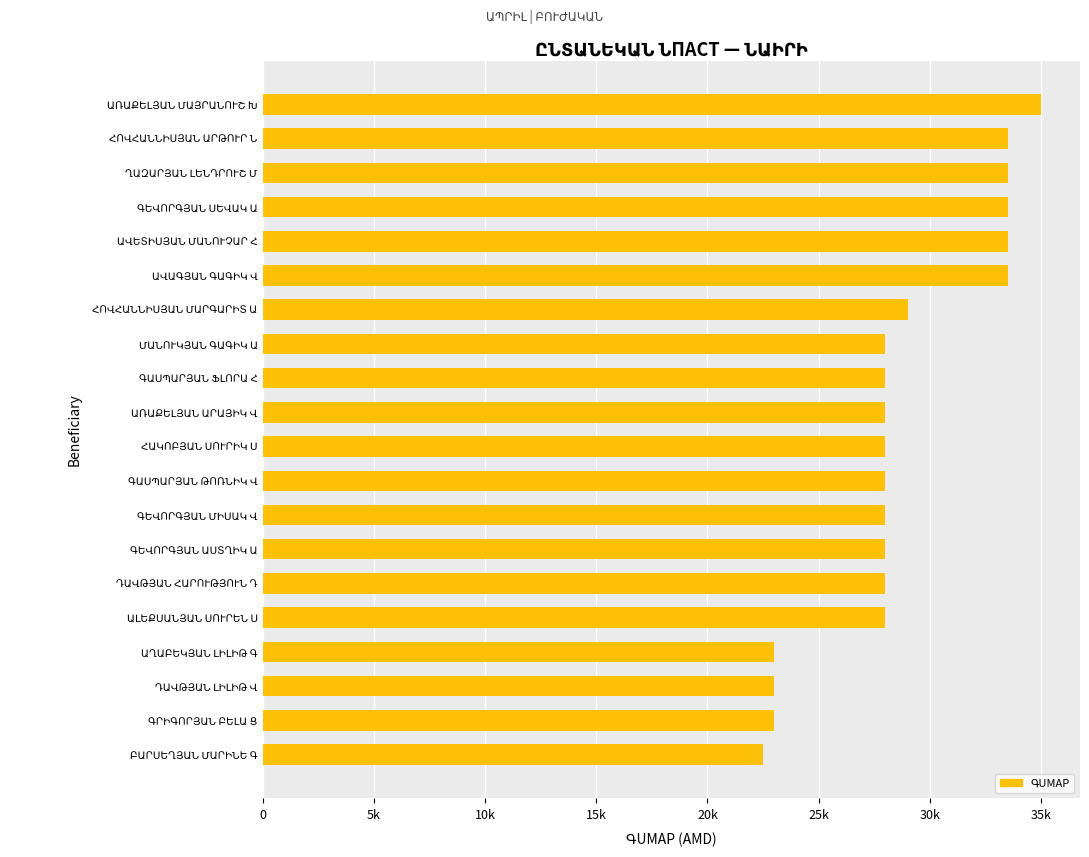

Does the chart contain stacked bars?

No